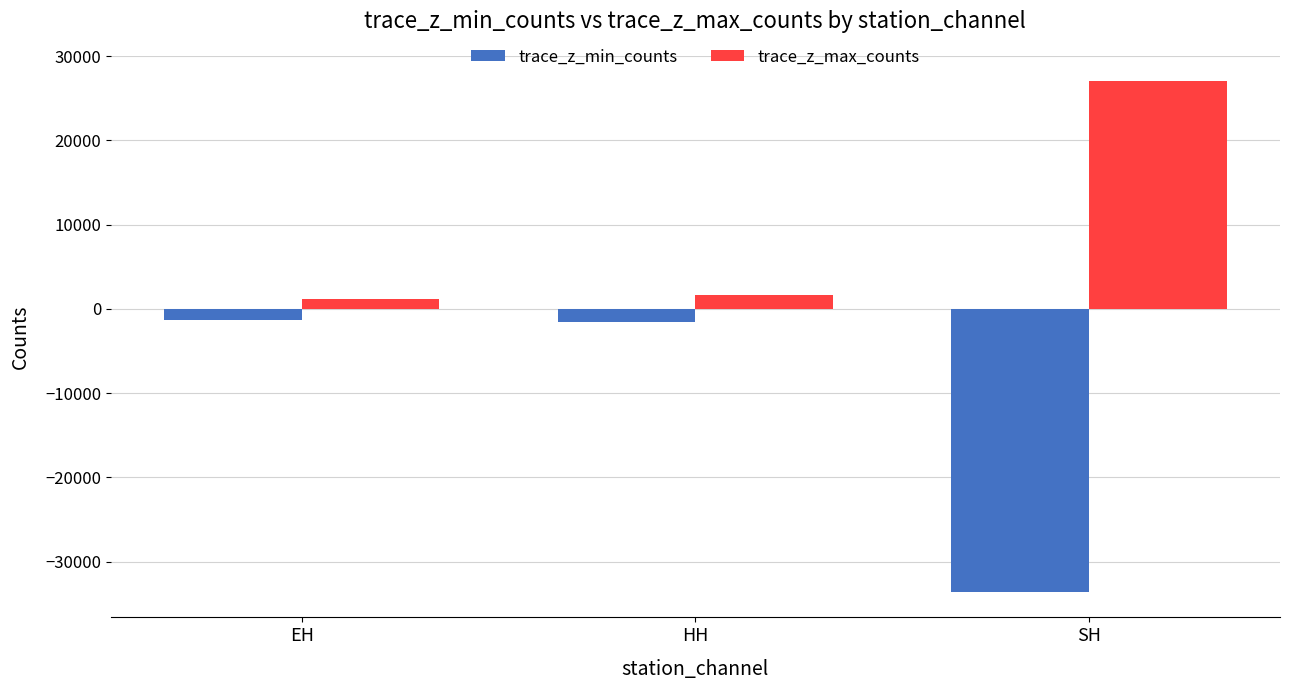

What is the maximum value shown in the chart?

27003.0